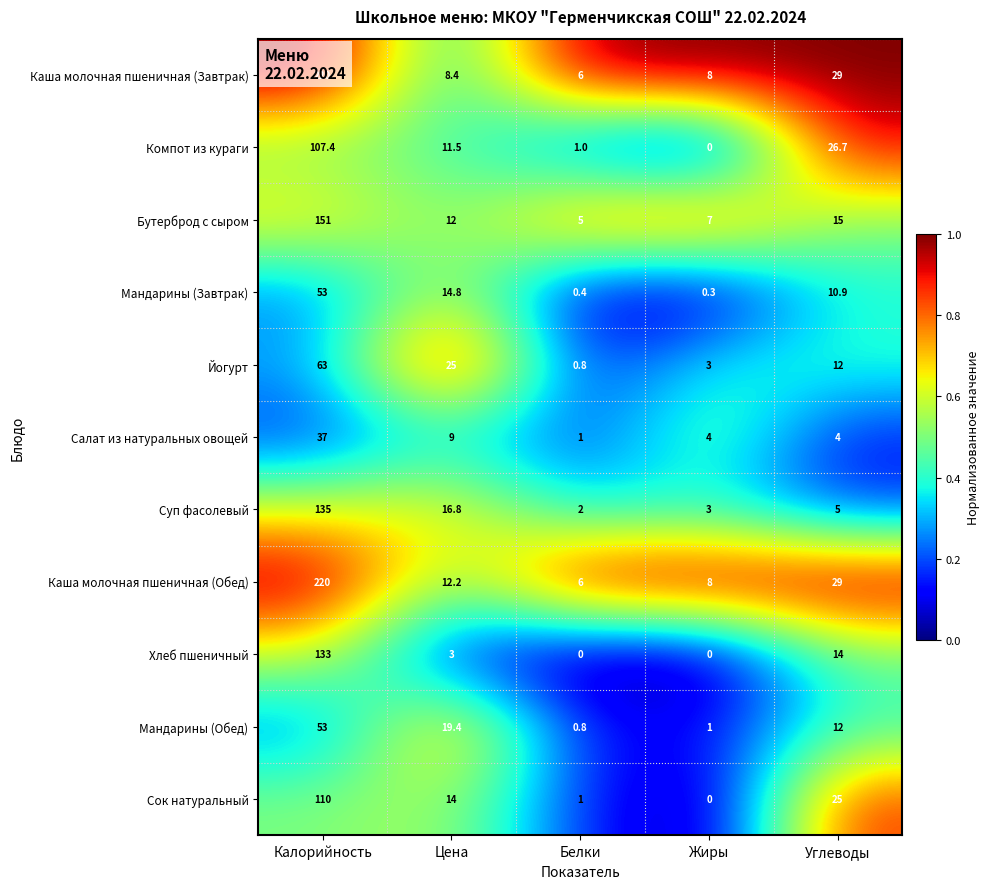

The Суп фасолевый series shows 8.8 at Углеводы. True or false?

False